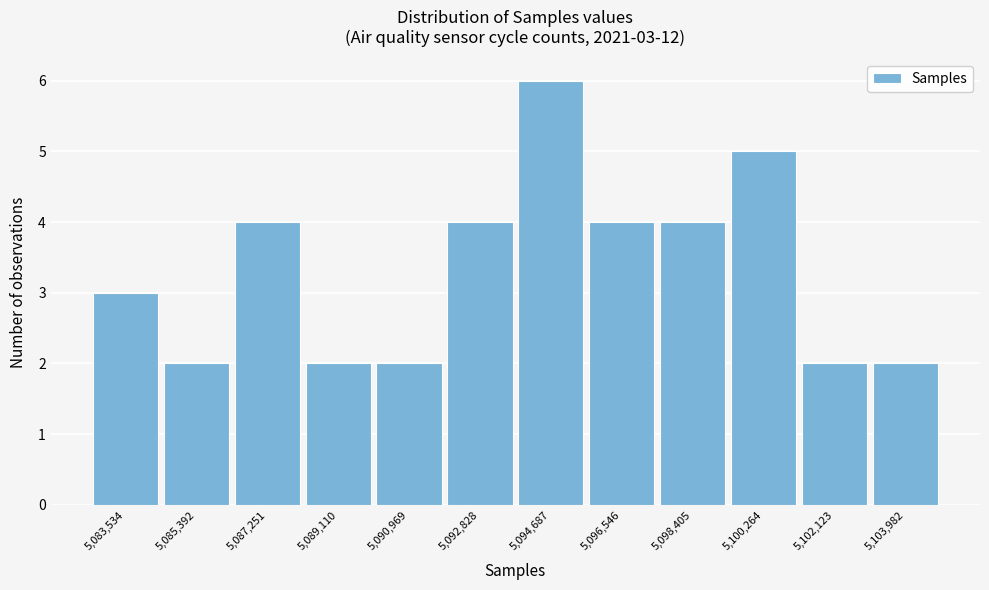

Reading left to right, extract all data points from this chart.

5,083,534=3	5,085,392=2	5,087,251=4	5,089,110=2	5,090,969=2	5,092,828=4	5,094,687=6	5,096,546=4	5,098,405=4	5,100,264=5	5,102,123=2	5,103,982=2